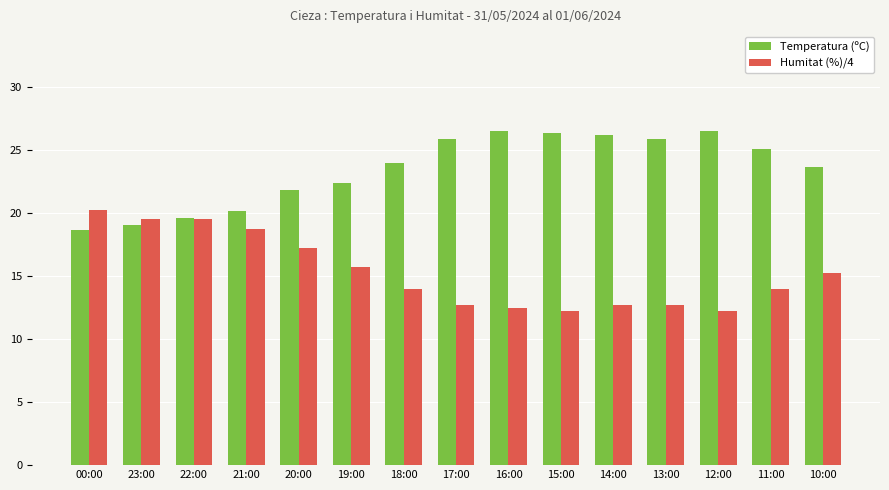

What is the difference between the second highest and second lowest values in the Temperatura (ºC) series?

7.4